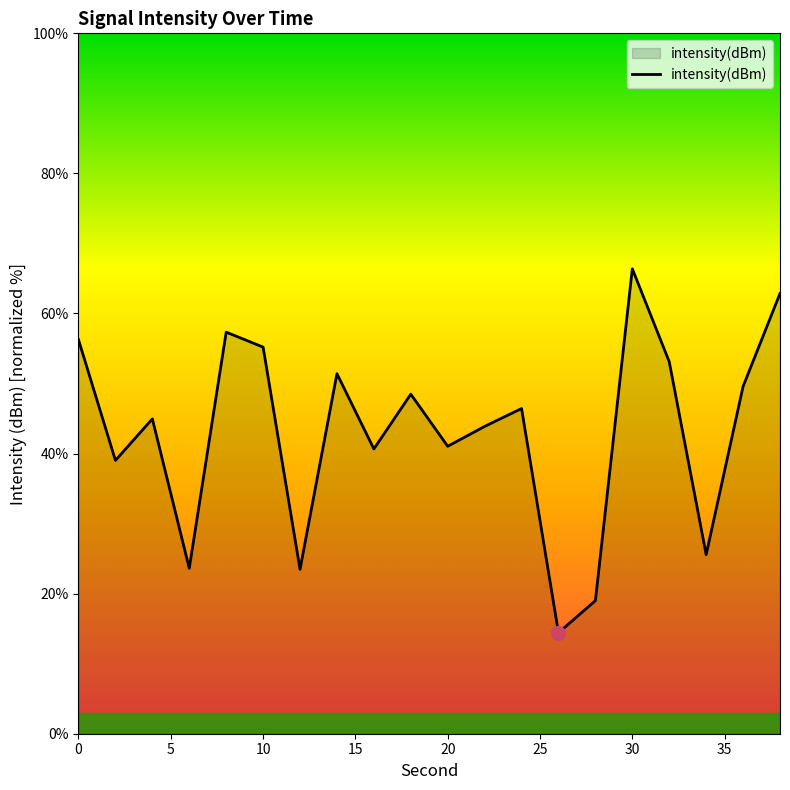

What is the minimum value shown in the chart?

14.4